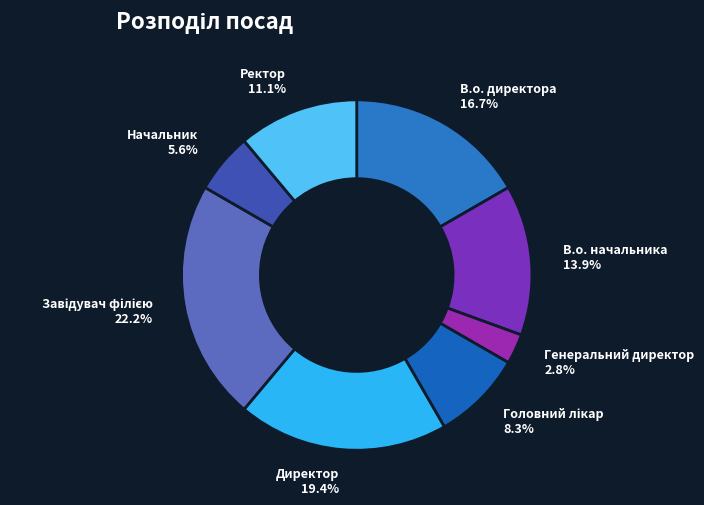

Is it true that В.о. начальника is 14% of the pie?

True